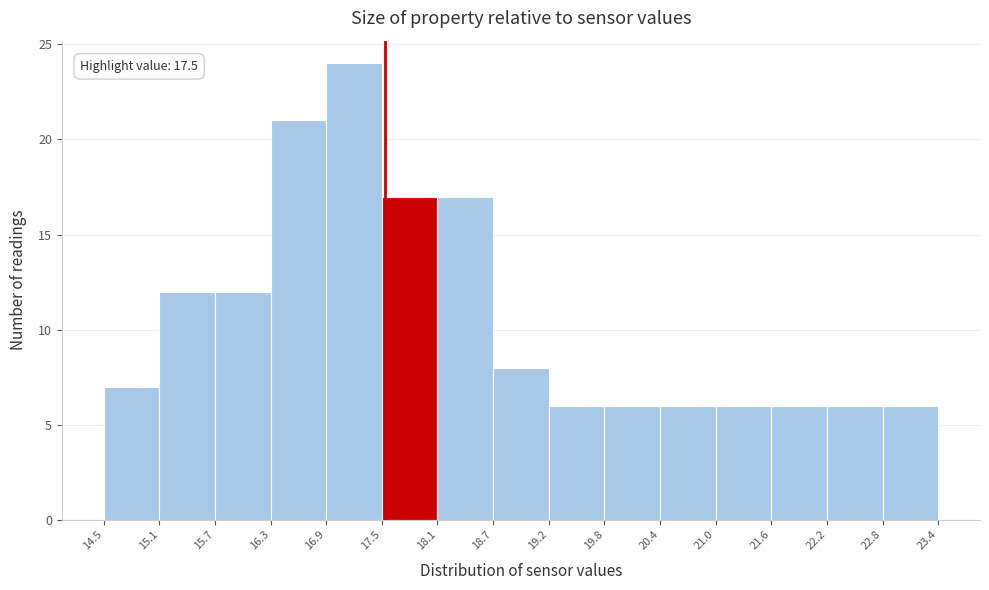

Which range on the x-axis has the tallest bar?

16.9 to 17.5